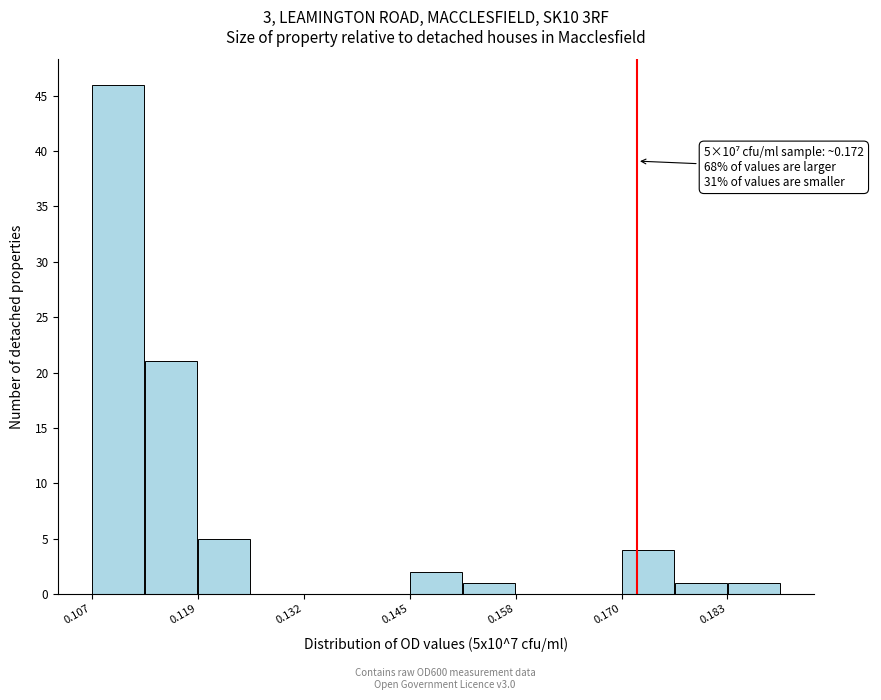

Read against the x-axis, roughly where is the centre of the tallest bar?

0.110